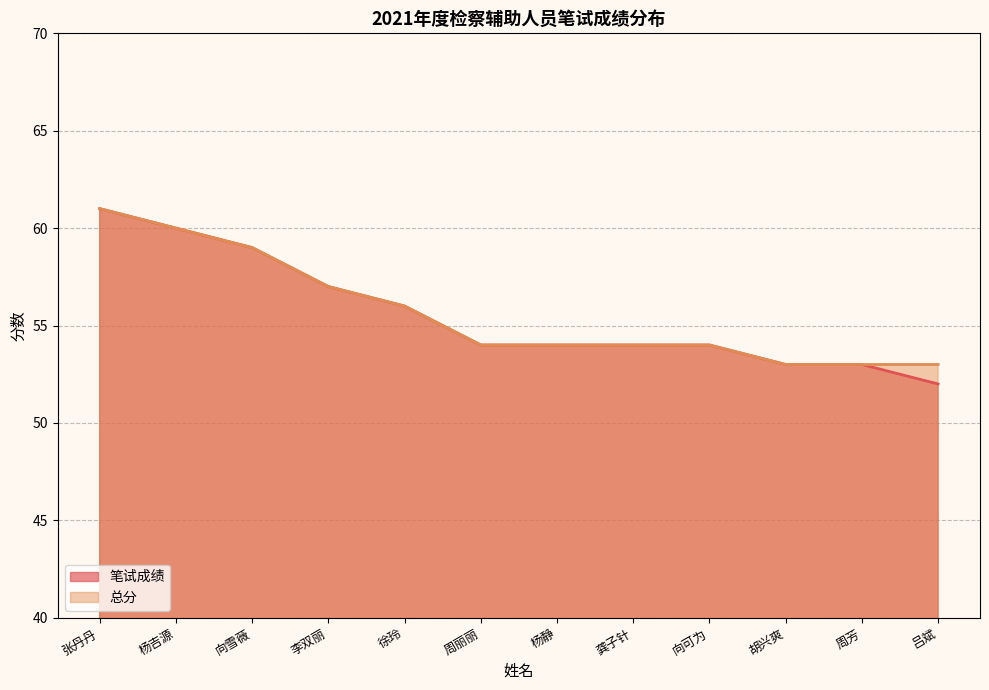

How many lines are shown in the chart?

2